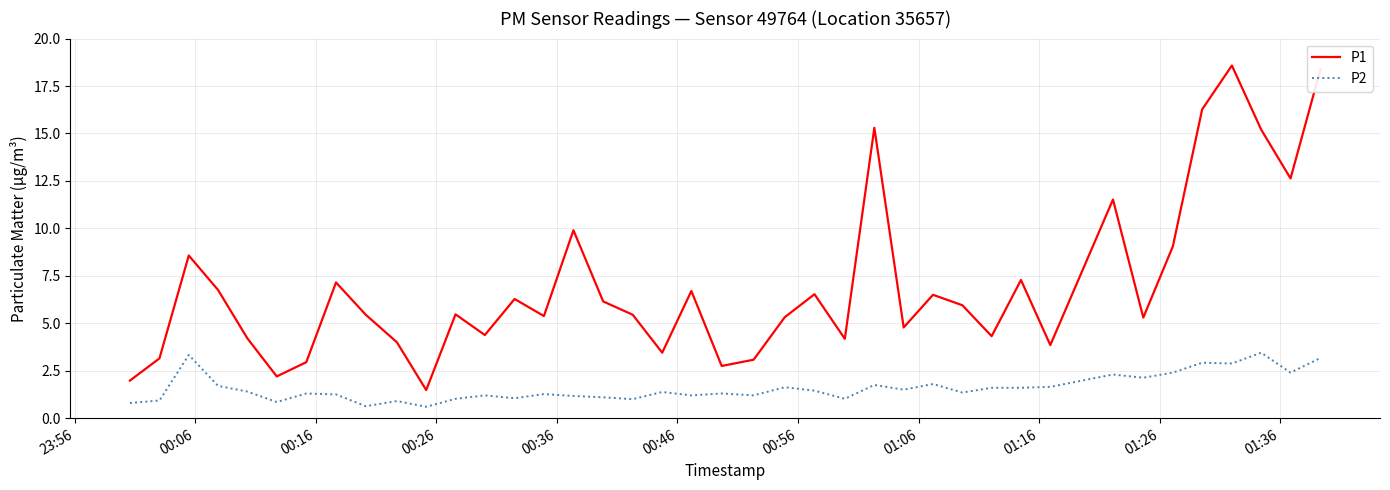

Which series has the largest total across all categories?

P1